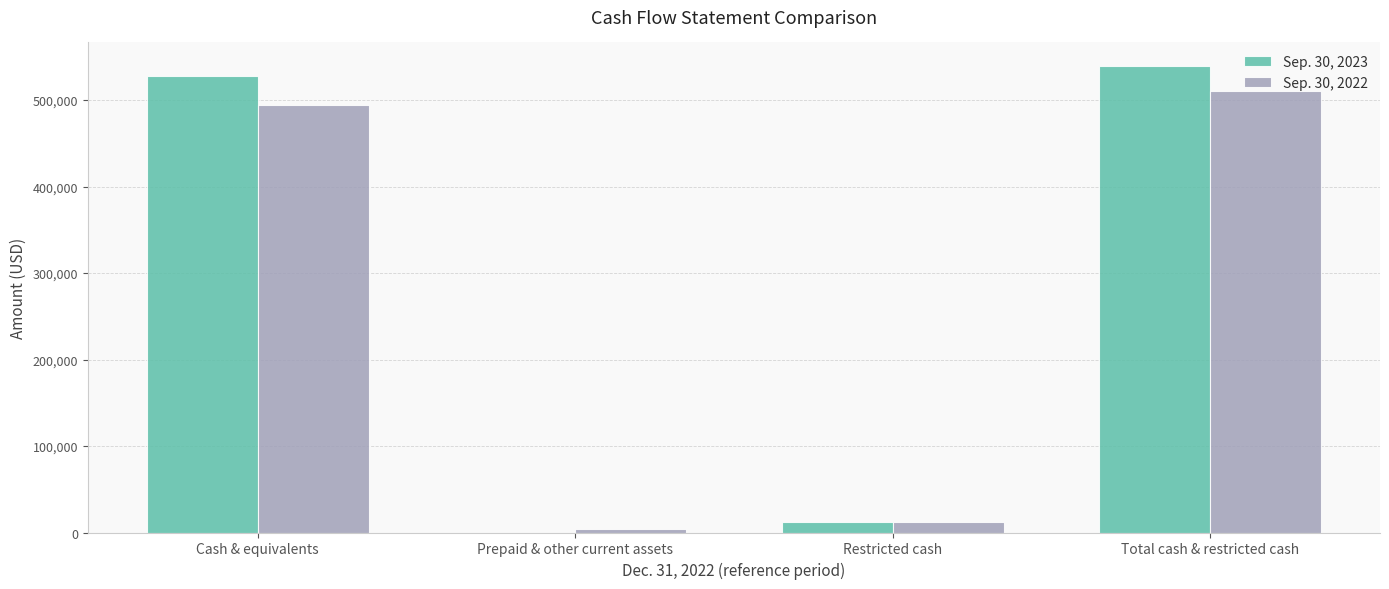

The value of Sep. 30, 2022 at Restricted cash is 12123. True or false?

True